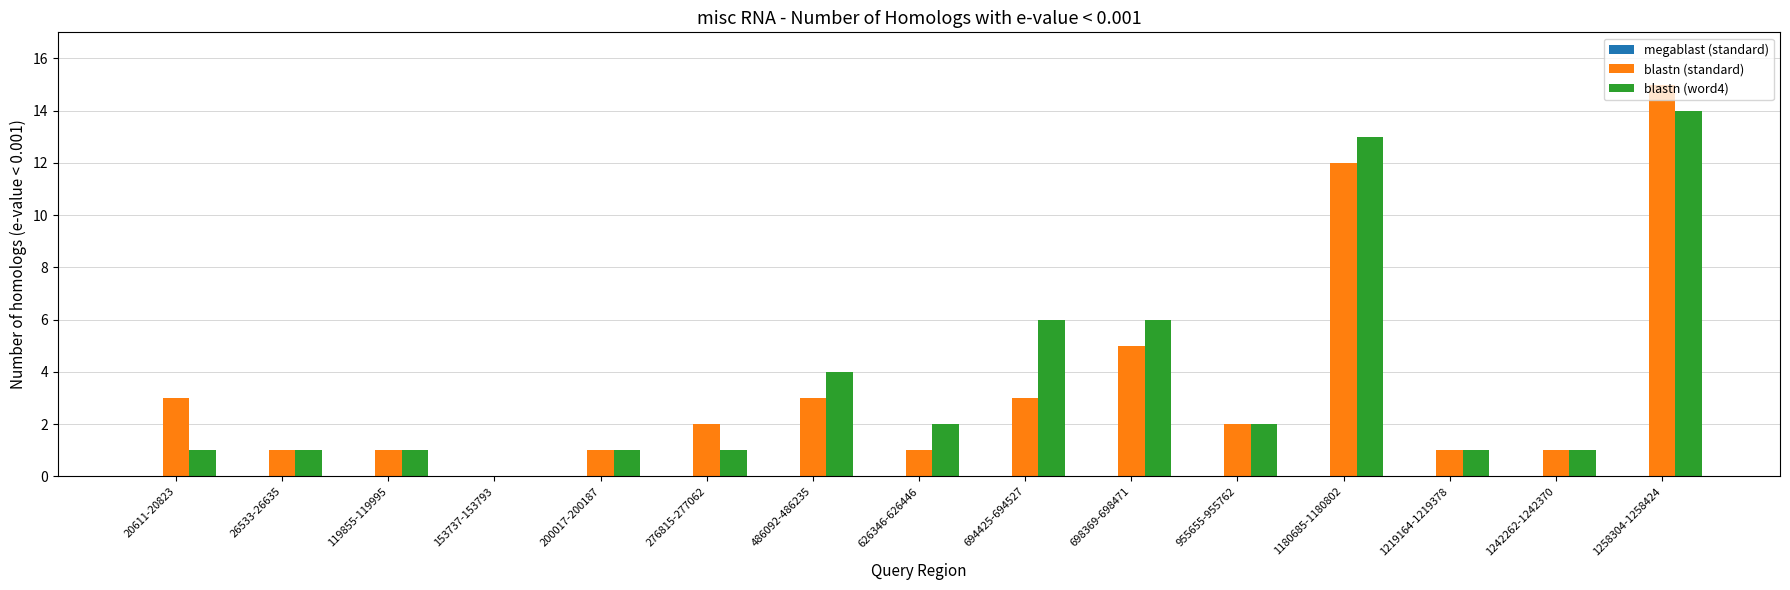

How many values in blastn (word4) are above zero?

14